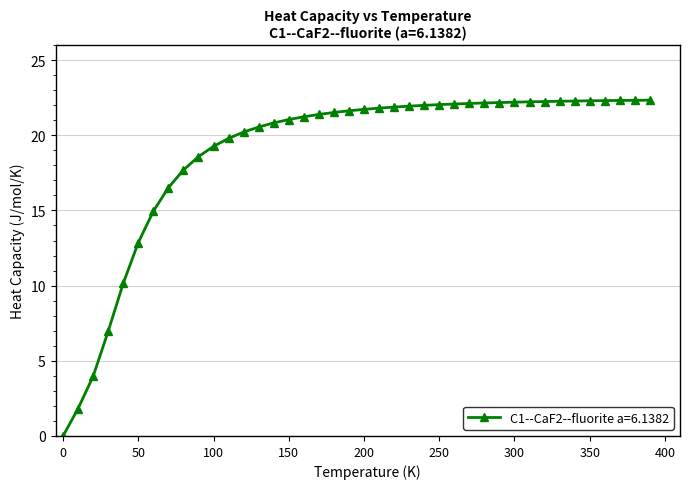

What is the maximum value shown in the chart?

22.3